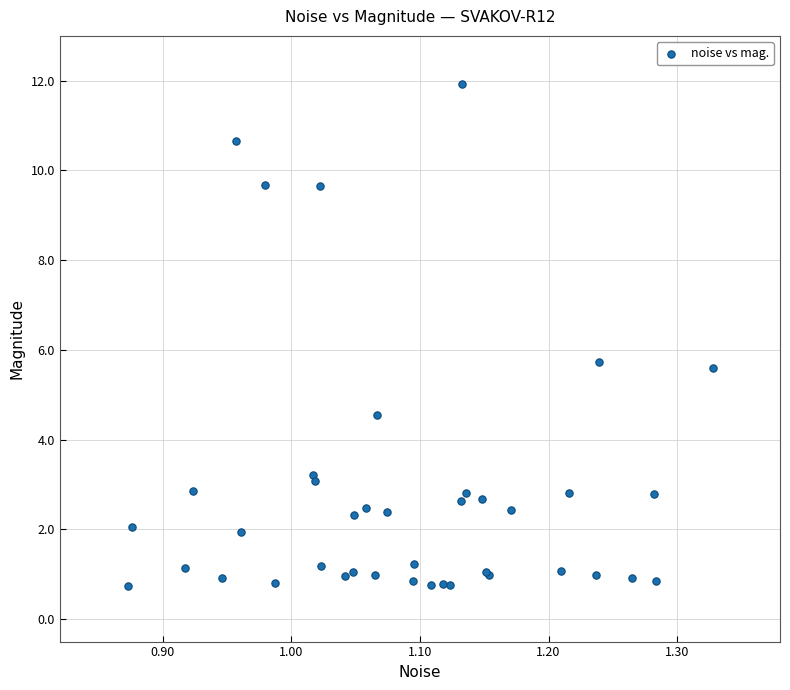

What Y value in the scatter plot is closest to 6?

5.7